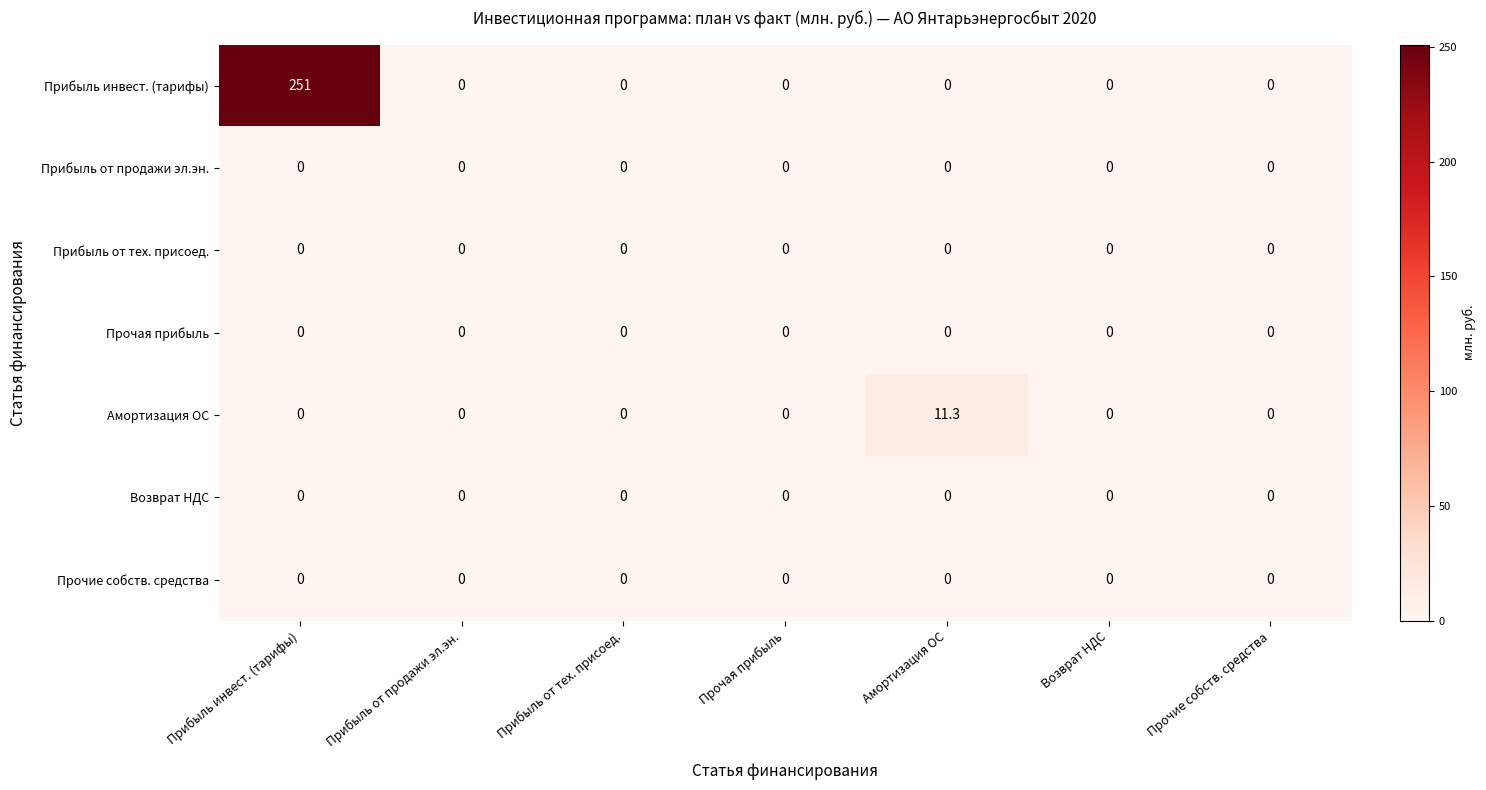

Is it true that Прочие собств. средства equals 0.0 at Прибыль инвест. (тарифы)?

True